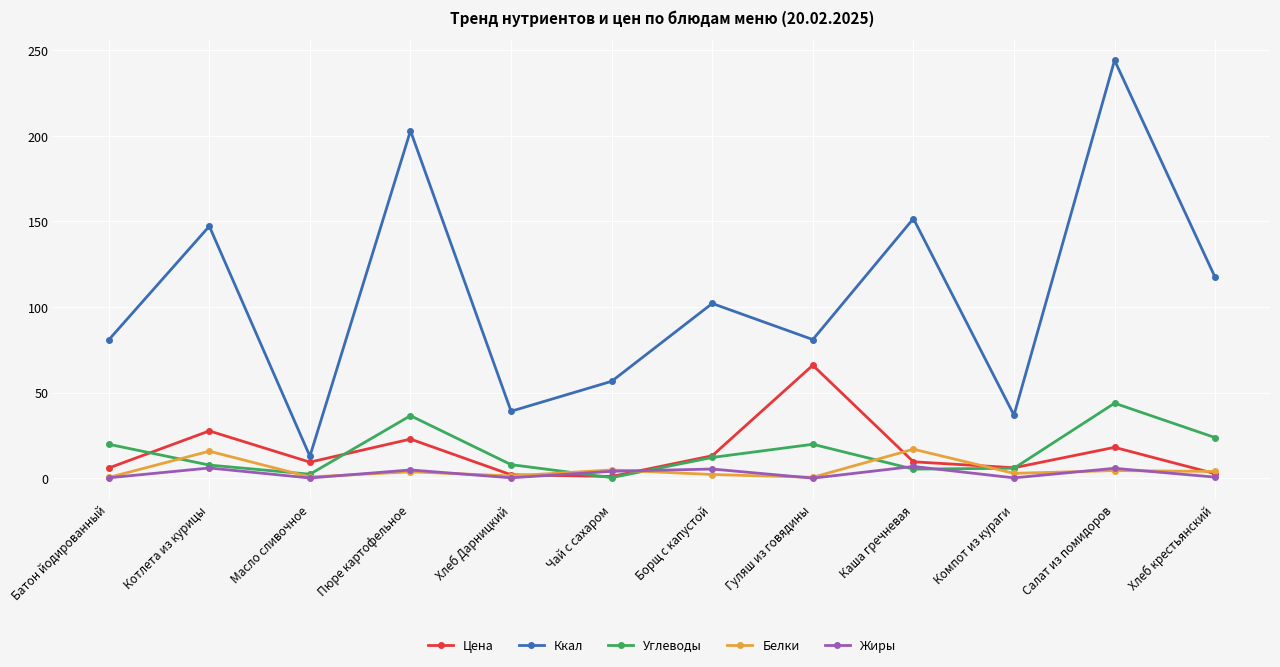

Where is the first local minimum for Ккал?

Масло сливочное